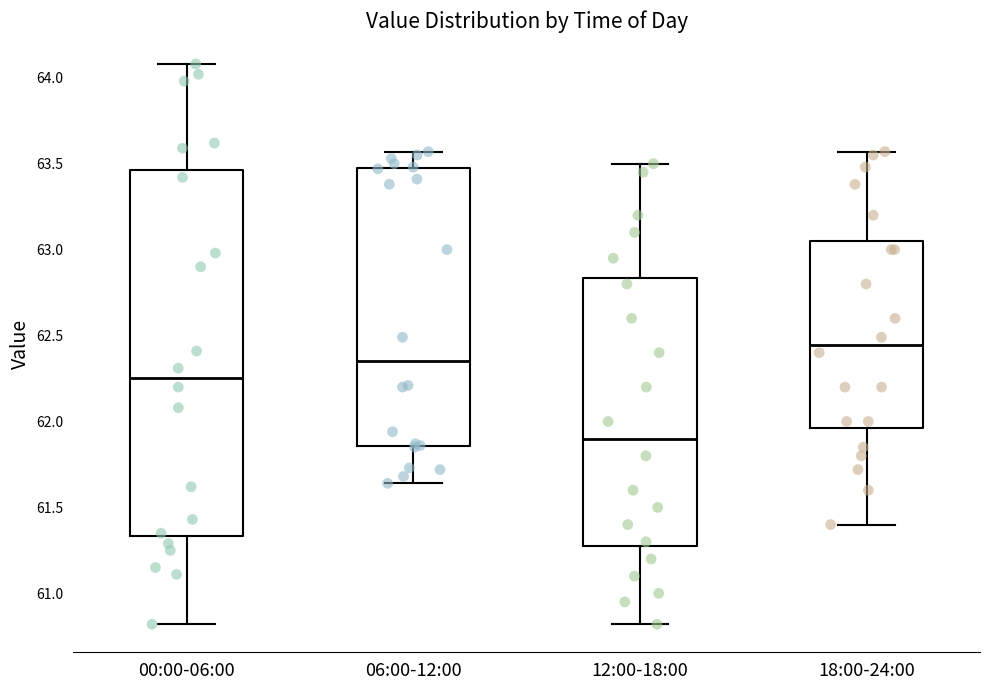

Which box has the lowest median line?

12:00-18:00